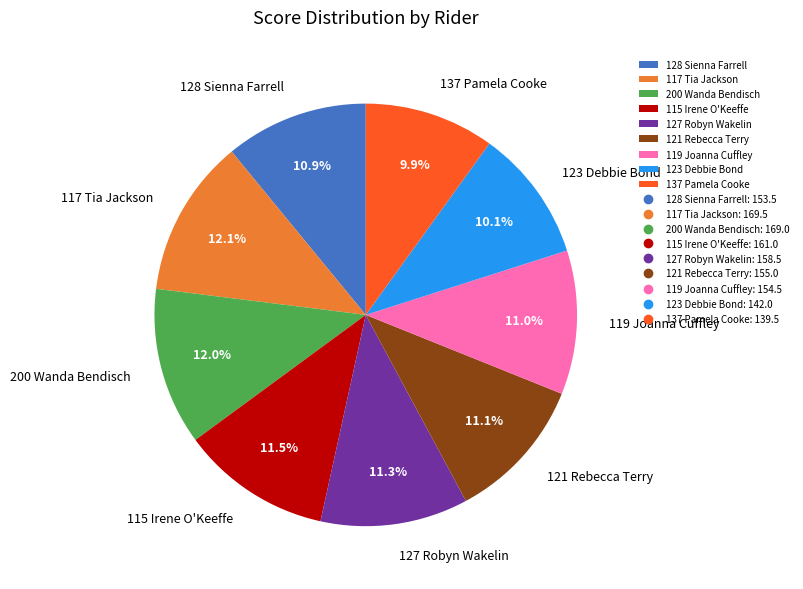

What percentage is NOT represented by 128 Sienna Farrell?

89.1%